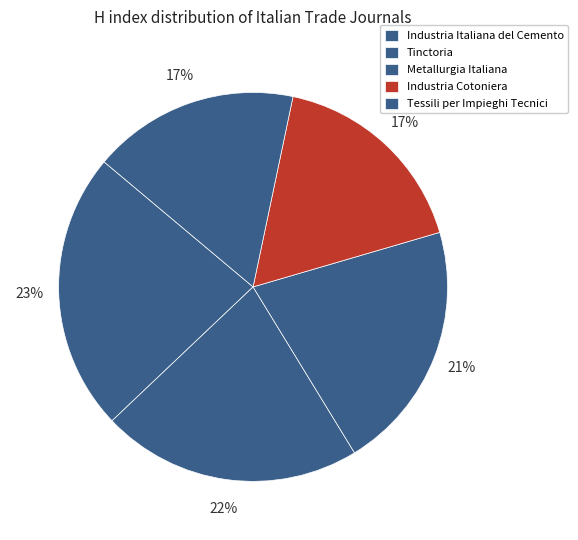

What is the total percentage of Industria Italiana del Cemento and Metallurgia Italiana?

44.0%